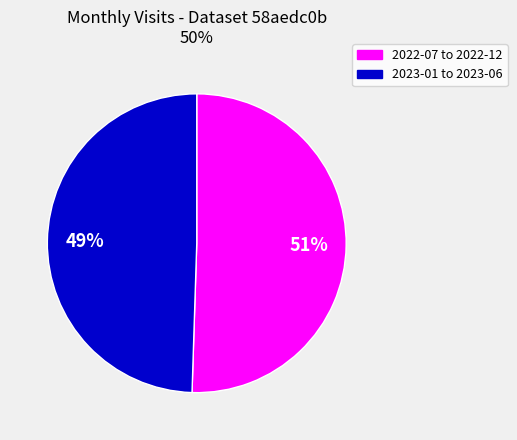

To the nearest percent, what is the average slice percentage?

50%